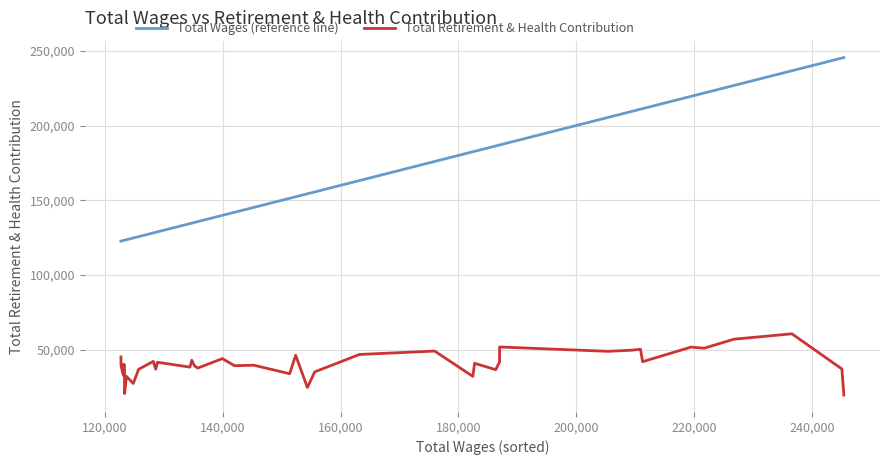

What is the sum of all Total Wages (reference line) values?

6576116